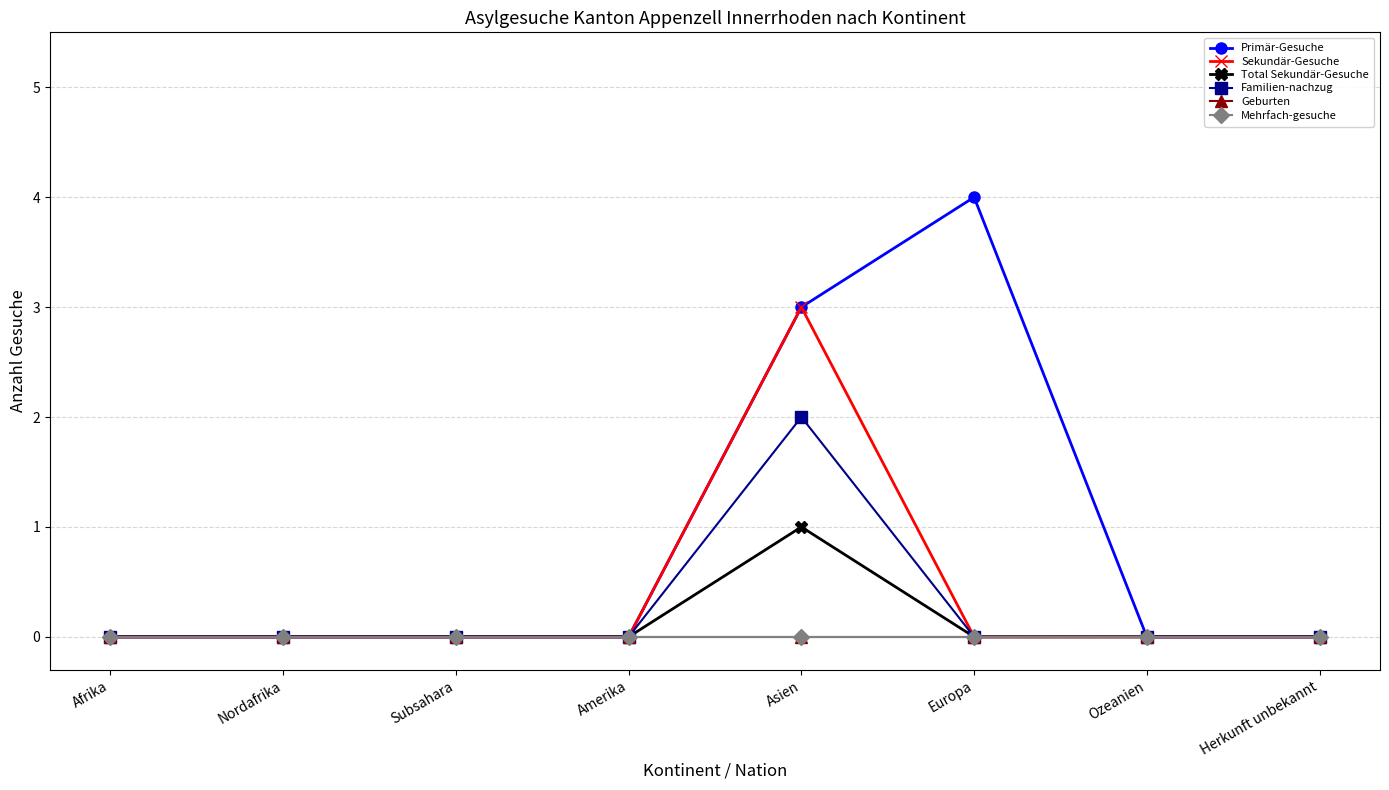

Is it true that Familien-nachzug equals -1 at Afrika?

False